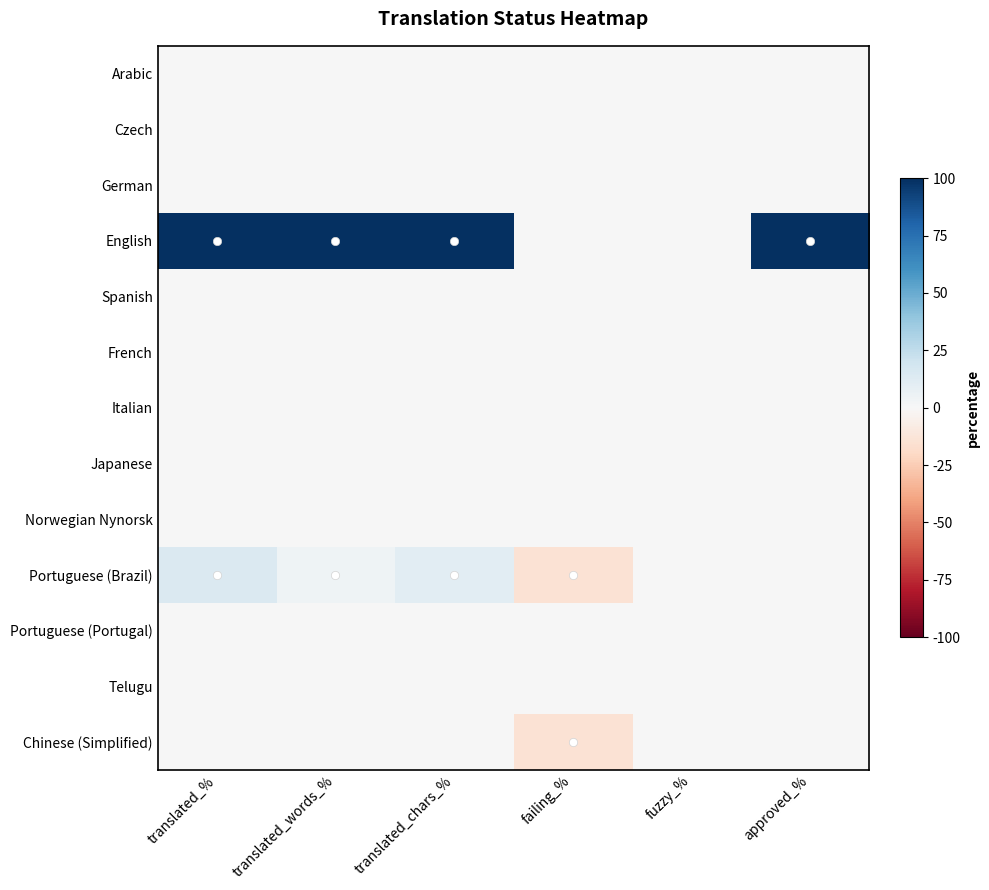

Which has a higher value, translated_% or failing_%?

translated_%